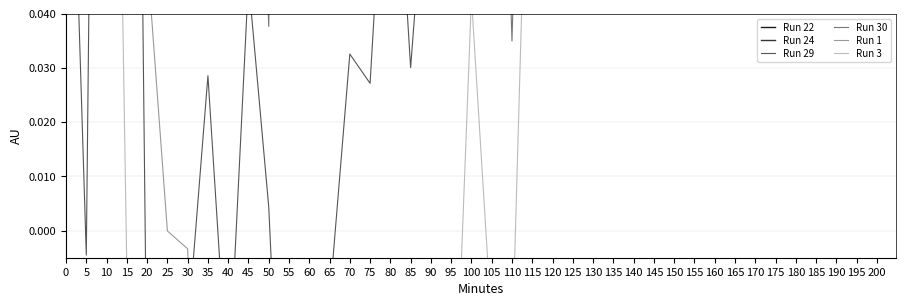

Between 190 and 85, which is larger?

85